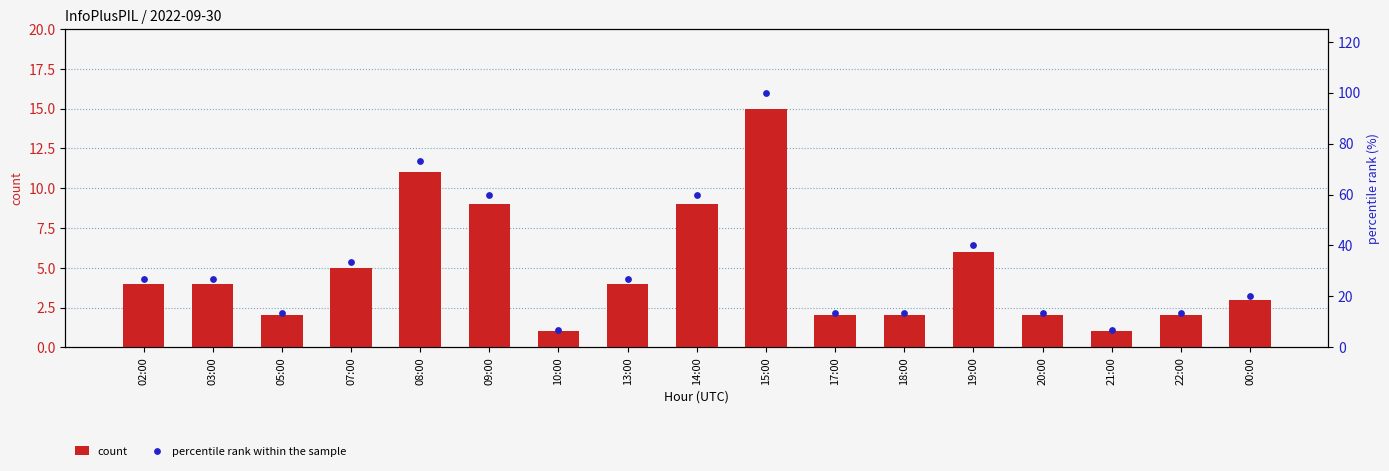

What are all the series names shown in the legend?

count, percentile rank within the sample